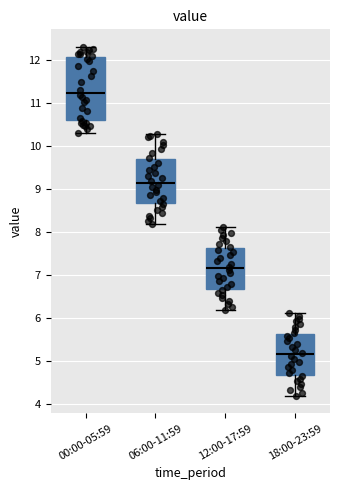

Which box is the tallest, from its lower edge to its upper edge?

00:00-05:59